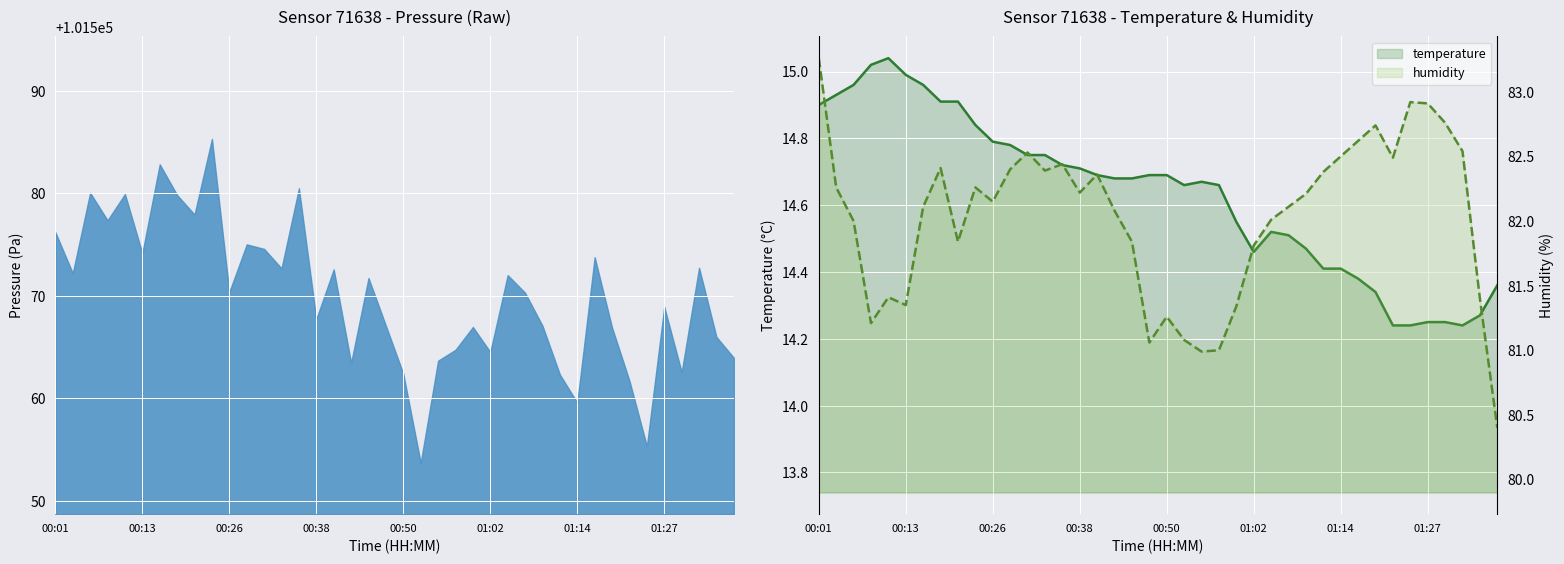

Which series has the largest range (max minus min)?

humidity